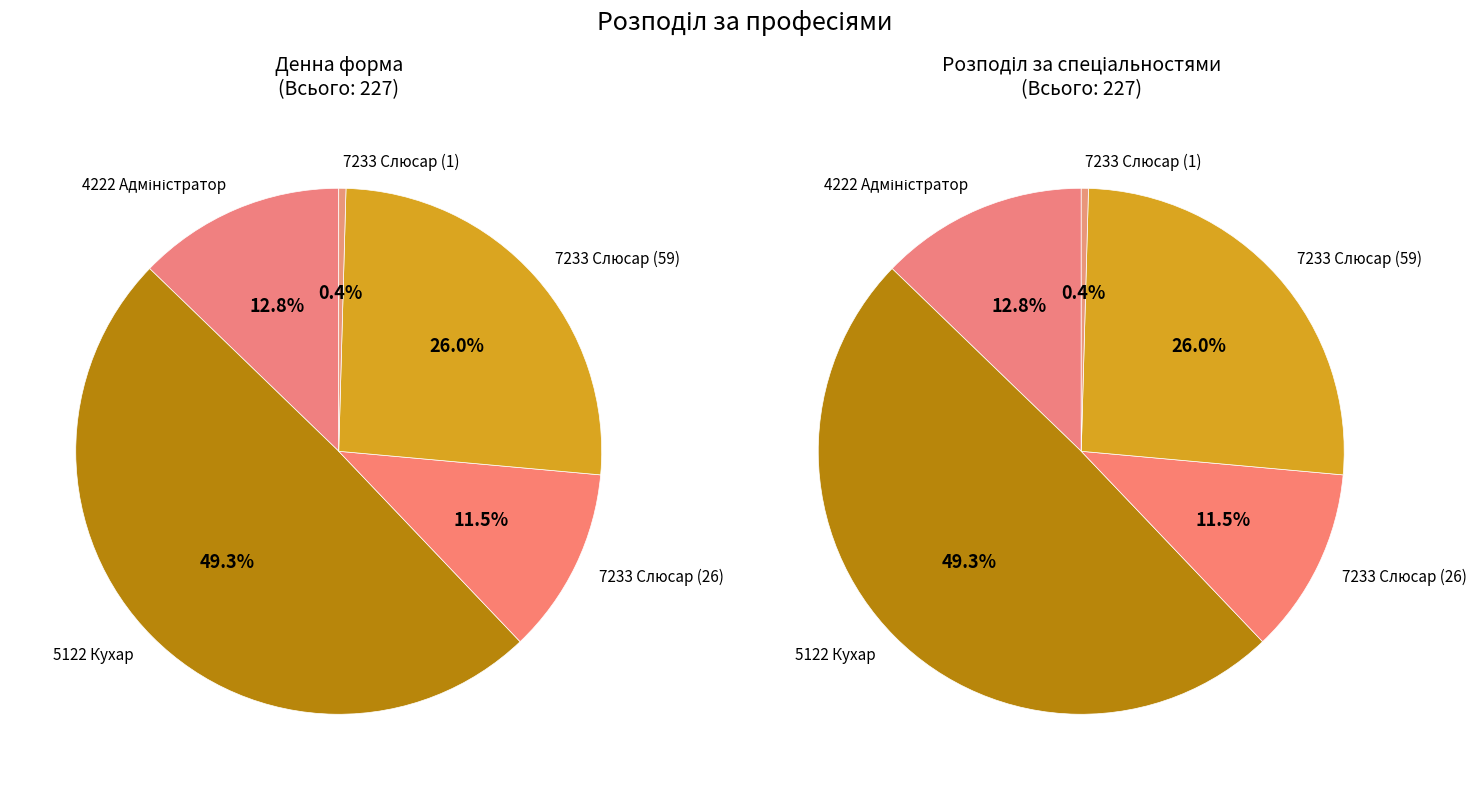

Is the sum of 7233 Слюсар (59) and 7233 Слюсар (26) greater than half?

No